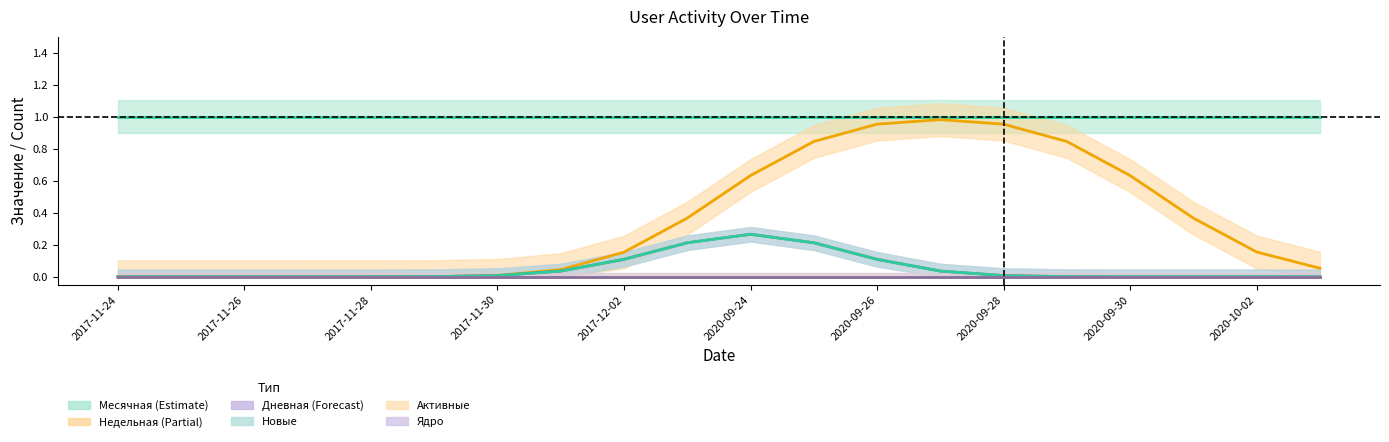

What is the label of the 1st point from the right?

2020-10-03